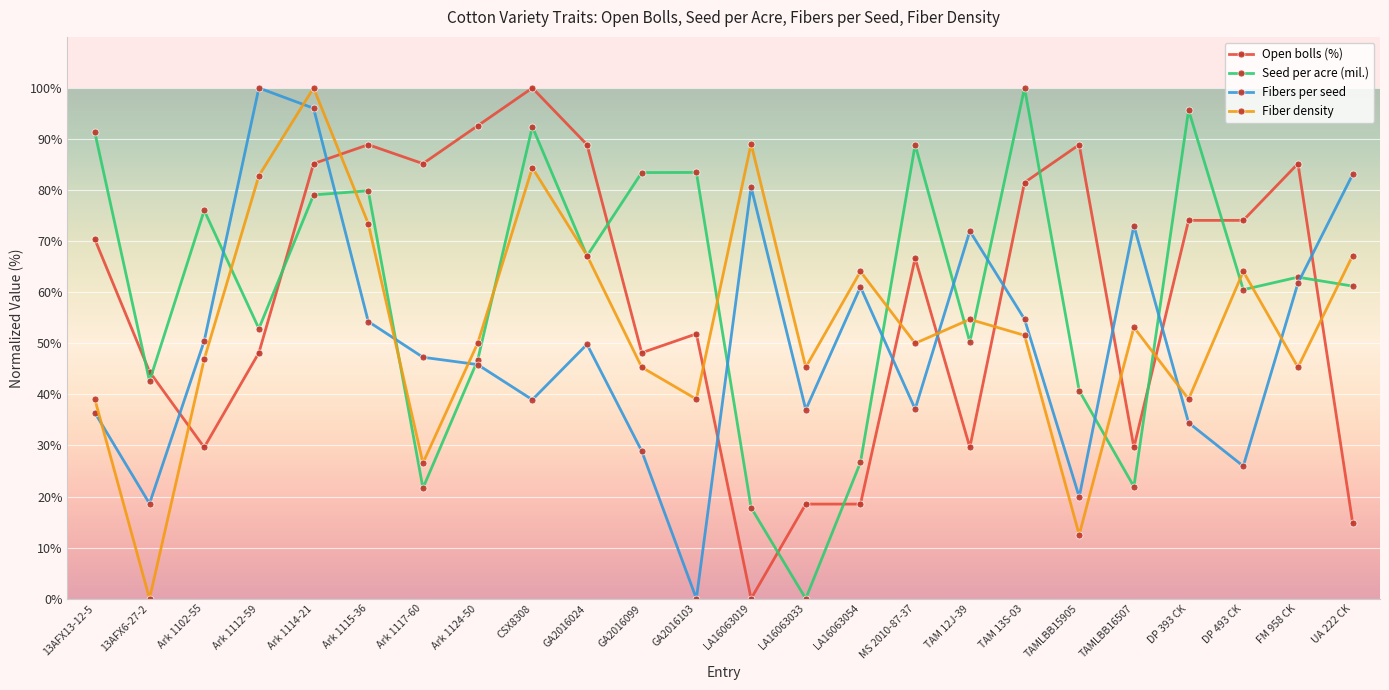

What is the highest value of the Open bolls (%) series?

100.0